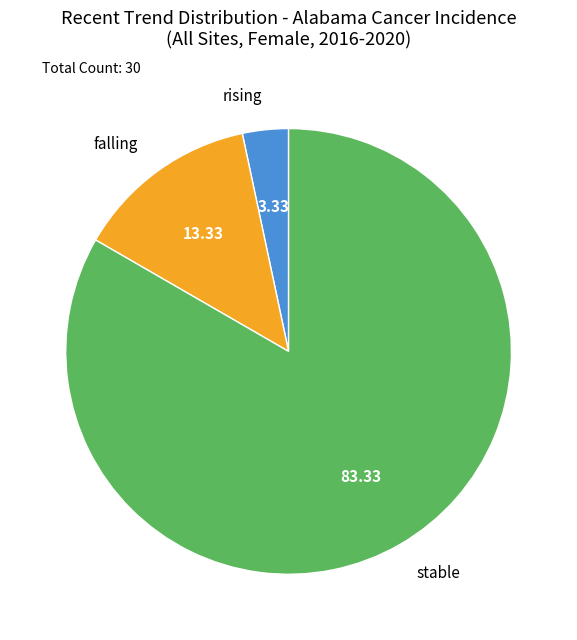

Is falling the majority of the pie?

No